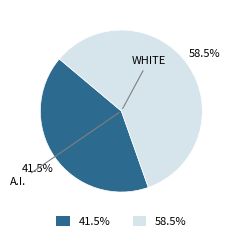

Does any single category account for the majority?

Yes